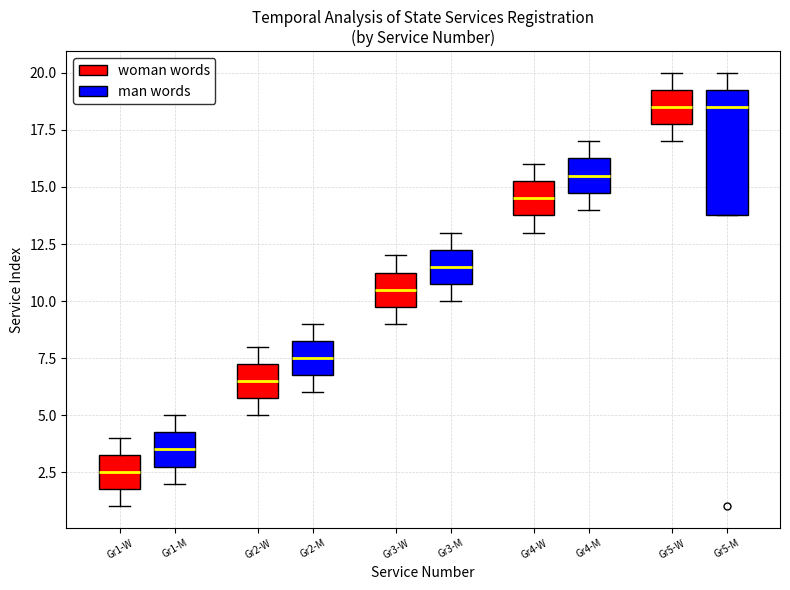

Reading left to right, read every box against the y-axis: the position of its median line, the range the box covers, and the ends of its whiskers. The values are not printed on the chart, so give them approximately, as read against the axis.

Gr1-W (woman words): median 2.5, box 2.0 to 3.5, whiskers 1.0 to 4.0
Gr1-W (man words): median 3.5, box 3.0 to 4.5, whiskers 2.0 to 5.0
Gr2-W (woman words): median 6.5, box 6.0 to 7.5, whiskers 5.0 to 8.0
Gr2-W (man words): median 7.5, box 7.0 to 8.5, whiskers 6.0 to 9.0
Gr3-W (woman words): median 10.5, box 10.0 to 11.5, whiskers 9.0 to 12.0
Gr3-W (man words): median 11.5, box 11.0 to 12.5, whiskers 10.0 to 13.0
Gr4-M (woman words): median 14.5, box 14.0 to 15.5, whiskers 13.0 to 16.0
Gr4-M (man words): median 15.5, box 15.0 to 16.5, whiskers 14.0 to 17.0
Gr5-M (woman words): median 18.5, box 18.0 to 19.5, whiskers 17.0 to 20.0
Gr5-M (man words): median 18.5, box 14.0 to 19.5, whiskers 14.0 to 20.0